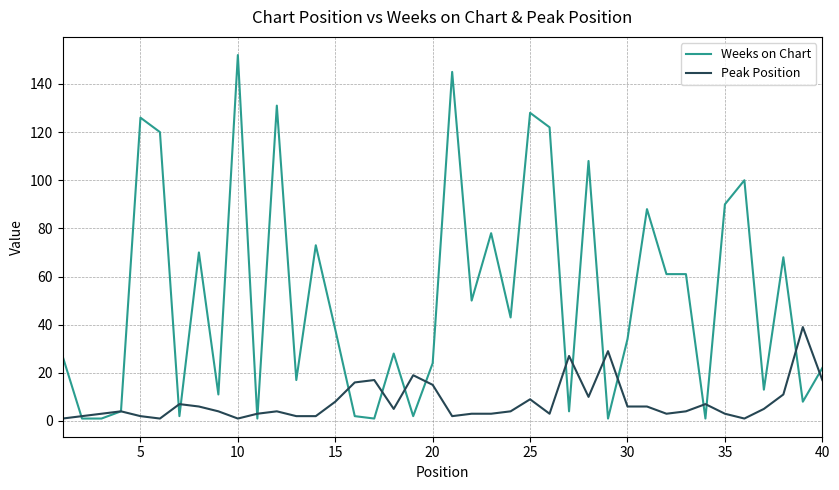

Which series has the largest total across all categories?

Weeks on Chart